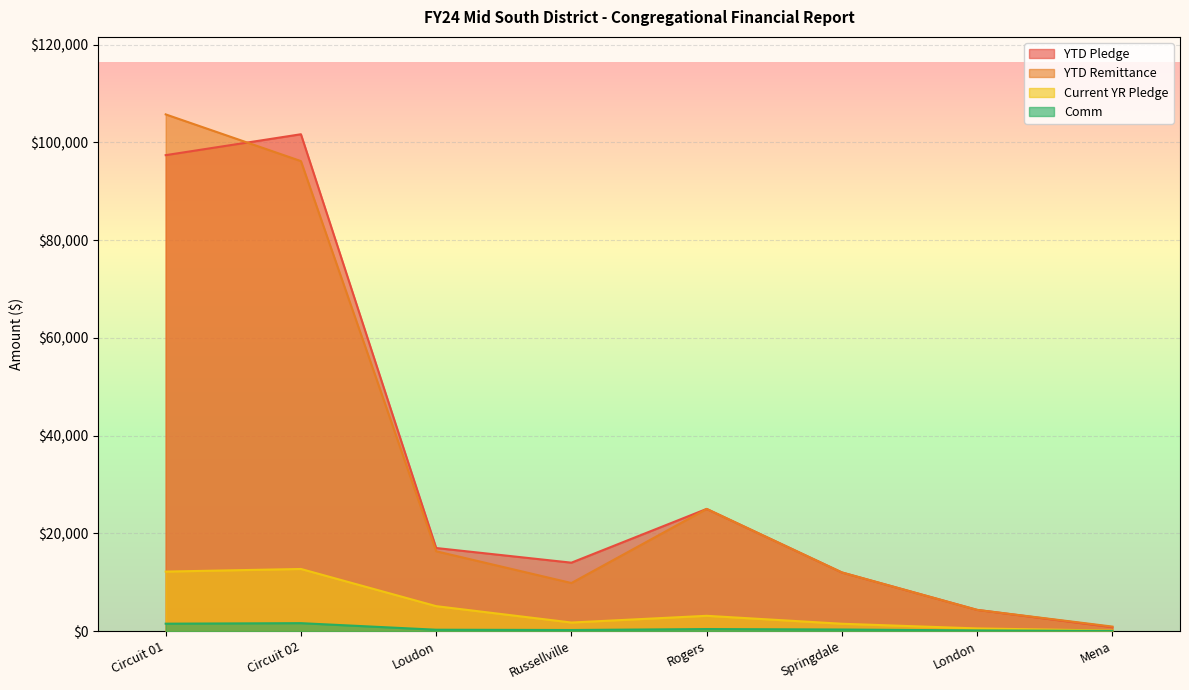

Between which two adjacent categories do YTD Pledge and YTD Remittance first intersect?

Circuit 01 and Circuit 02